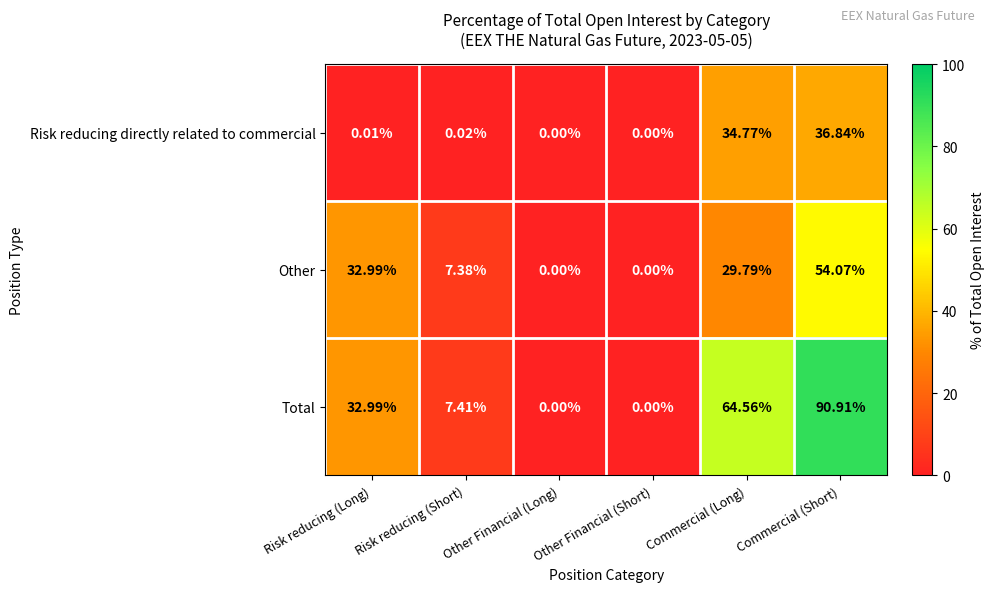

At which category does the chart reach its peak across all series?

Commercial (Short)